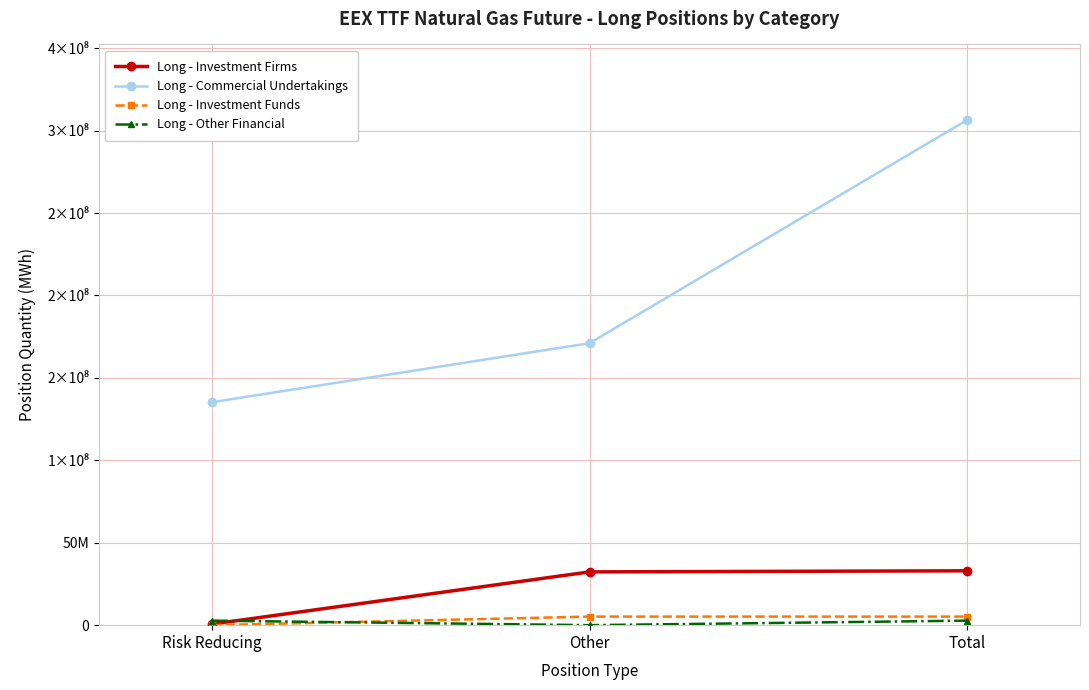

The Long - Investment Funds series shows 2959 at Risk Reducing. True or false?

False